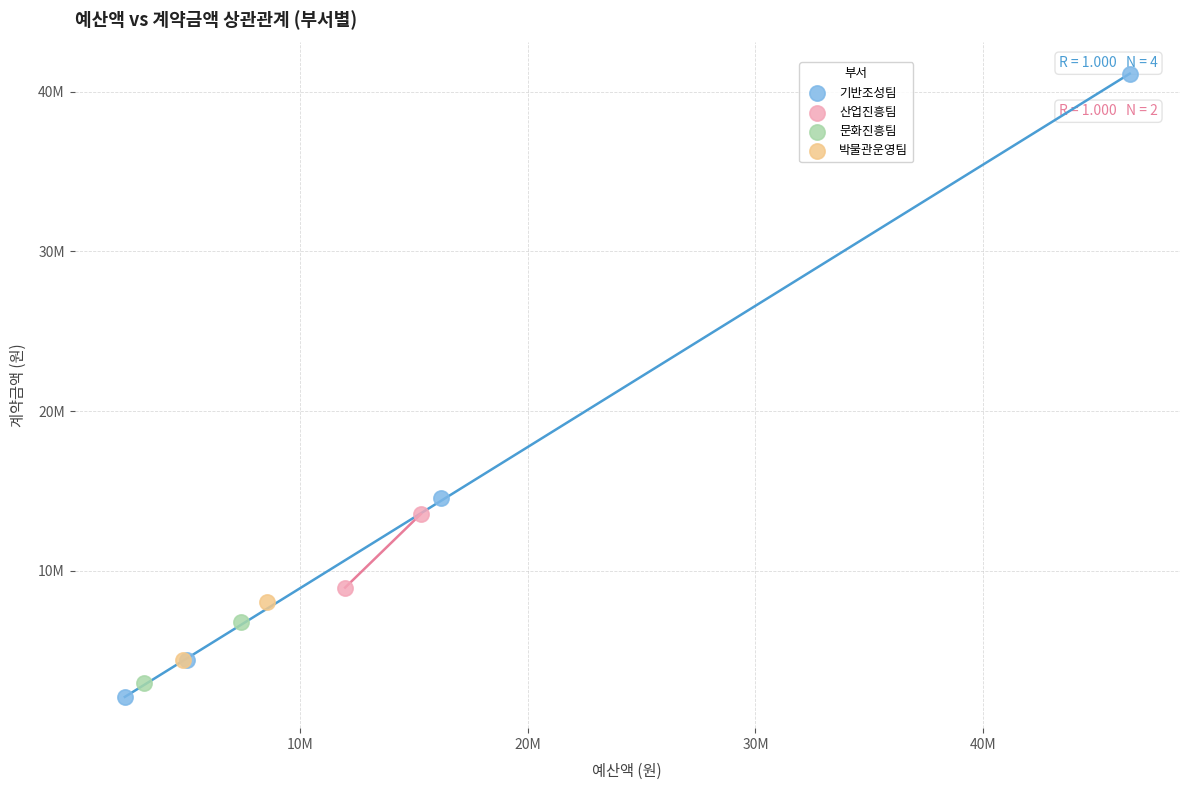

Which series contains the lowest Y value?

기반조성팀